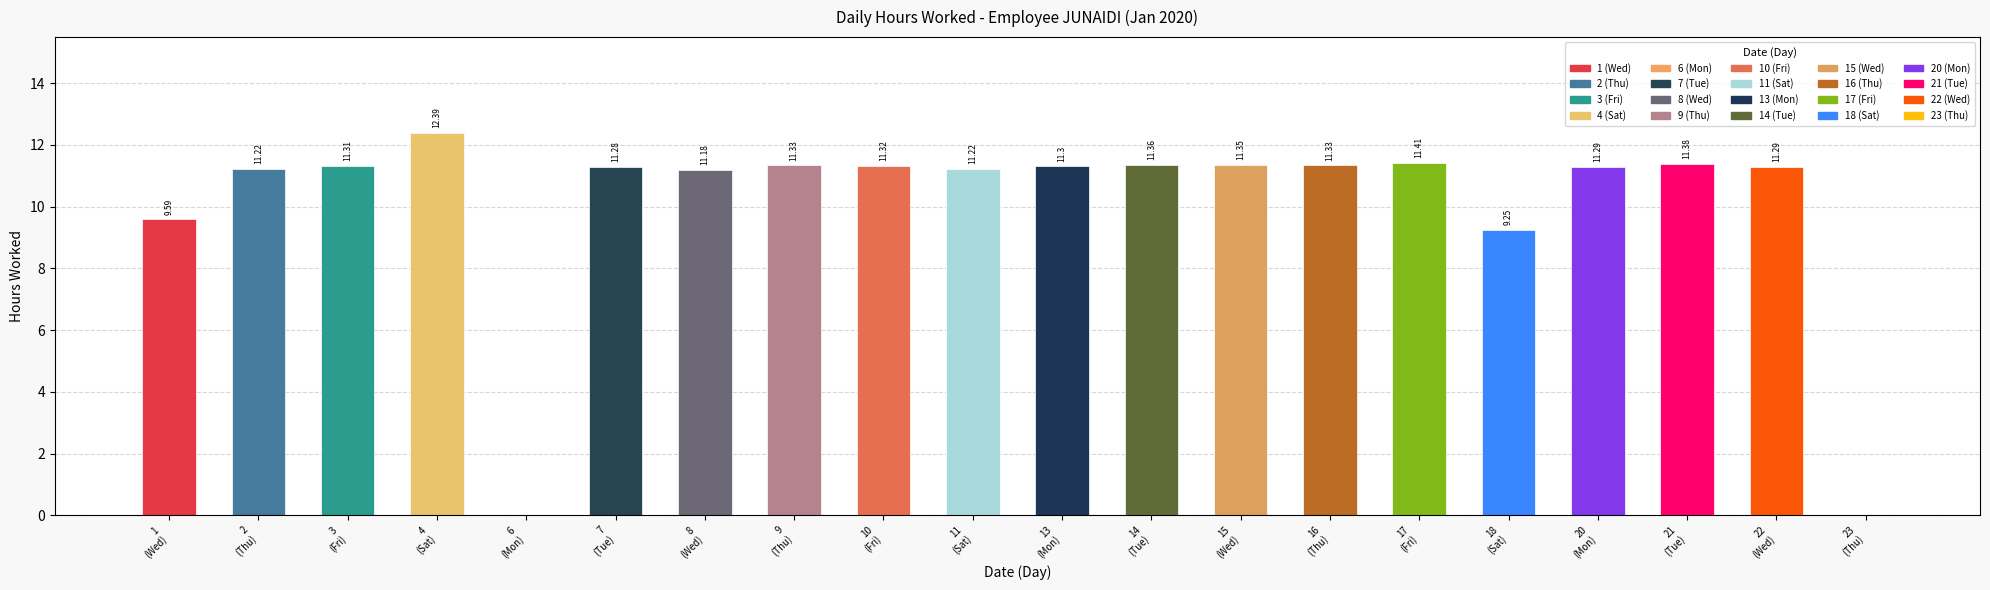

Where does the data first go above 11?

2